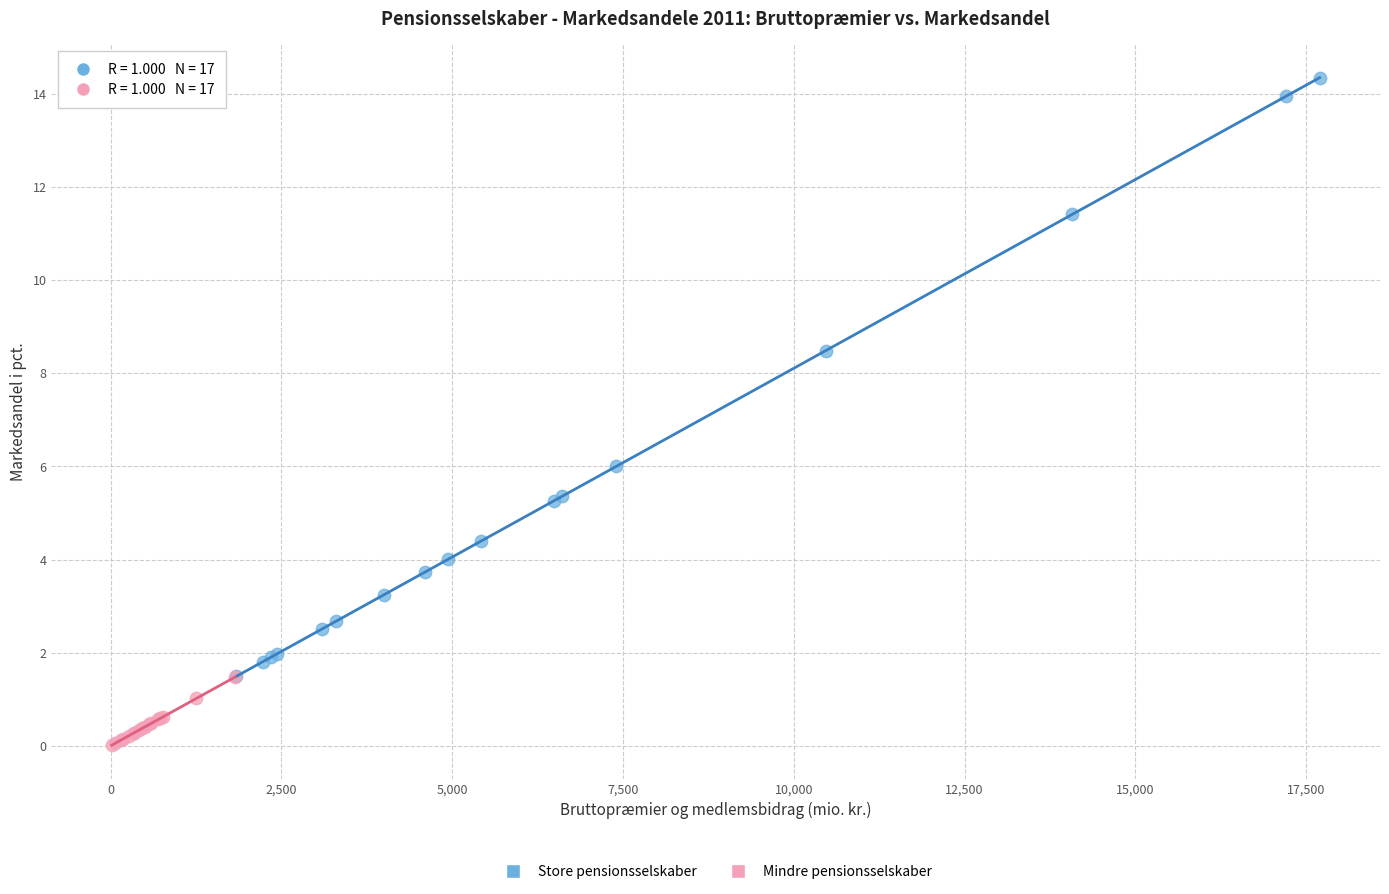

What are all the series names shown in the legend?

Store pensionsselskaber, Mindre pensionsselskaber